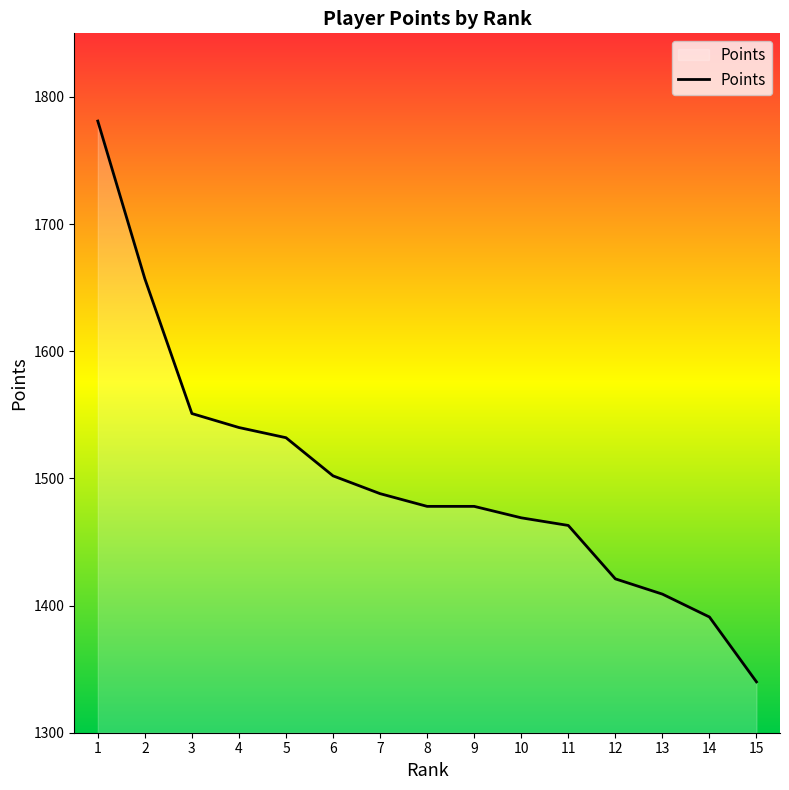

What is the sum of the values at 9 and 14?

2869